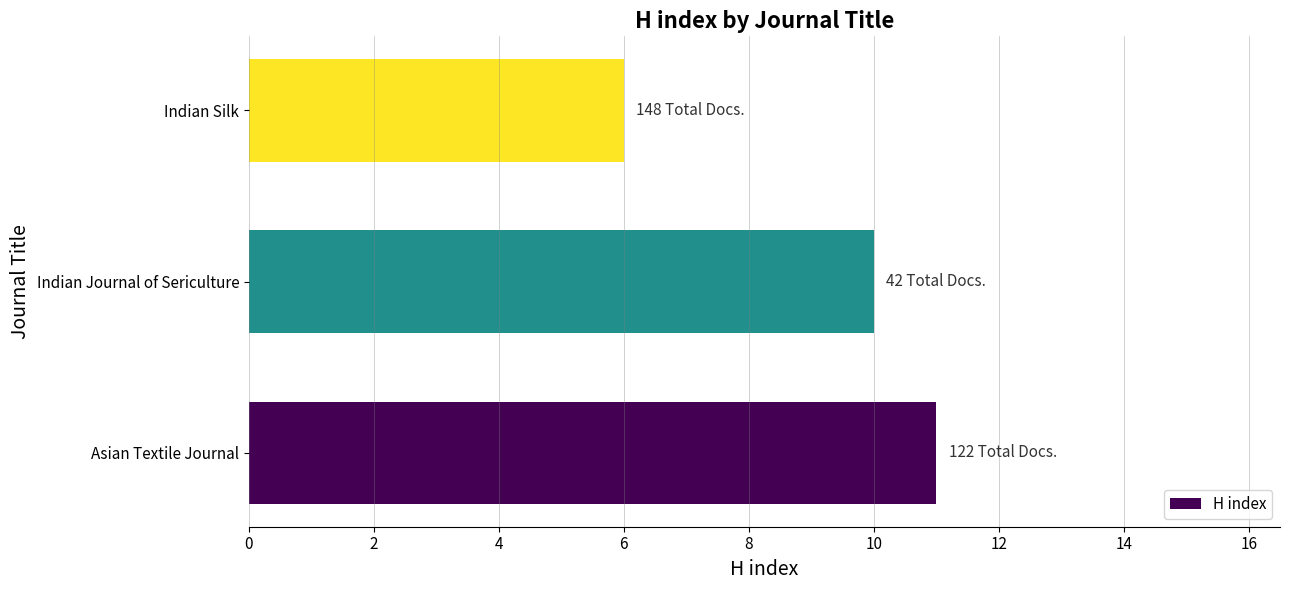

Are the bars horizontal?

Yes